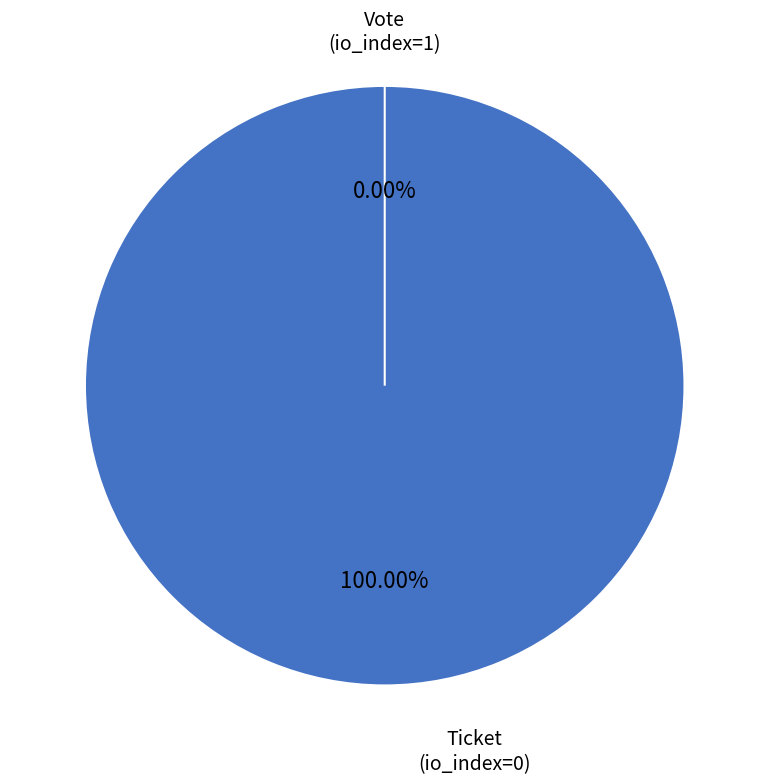

Is there any slice that represents more than half of the pie?

Yes